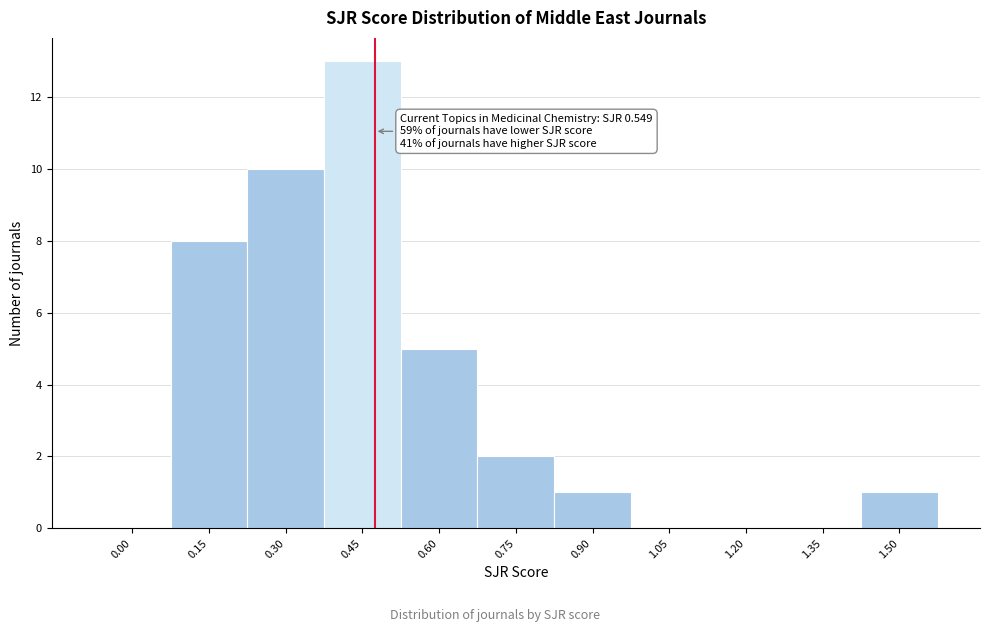

Reading left to right, what are all the values shown in this chart?

0.00=0	0.15=8	0.30=10	0.45=13	0.60=5	0.75=2	0.90=1	1.05=0	1.20=0	1.35=0	1.50=1